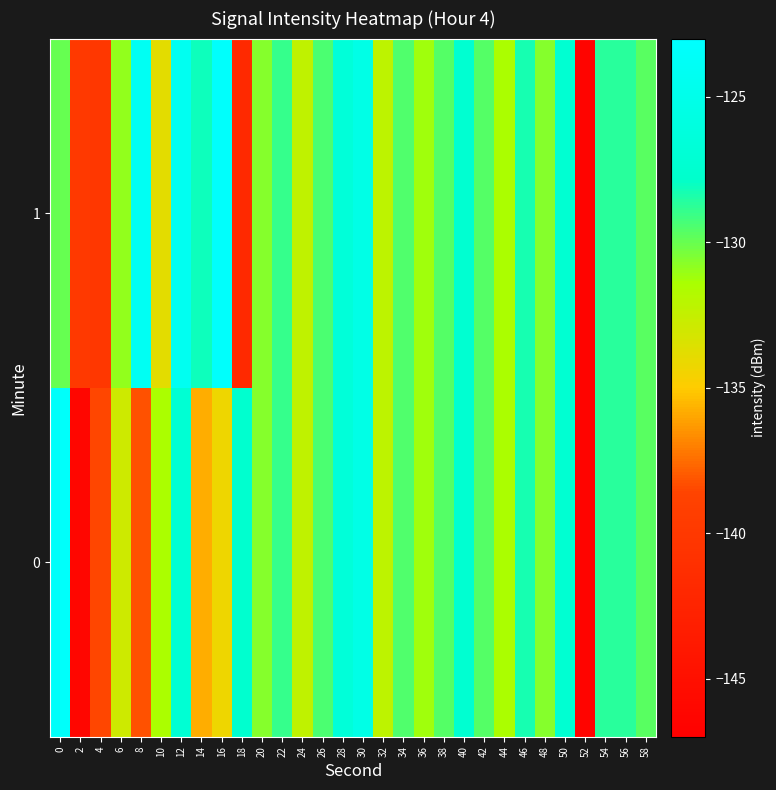

Which label corresponds to the largest value in the chart?

16